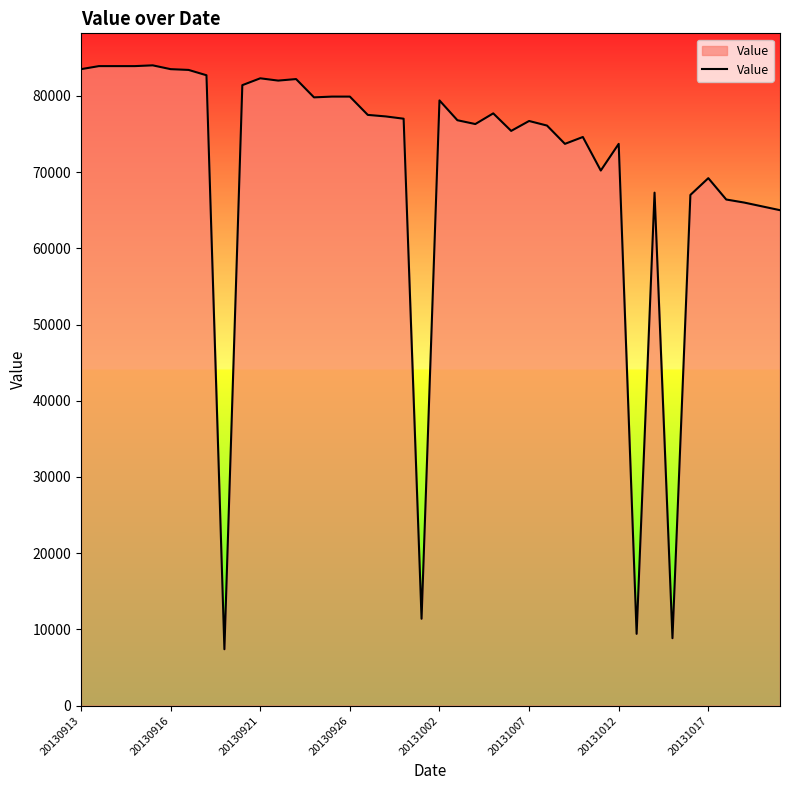

What is the difference between the maximum and minimum values?

76600